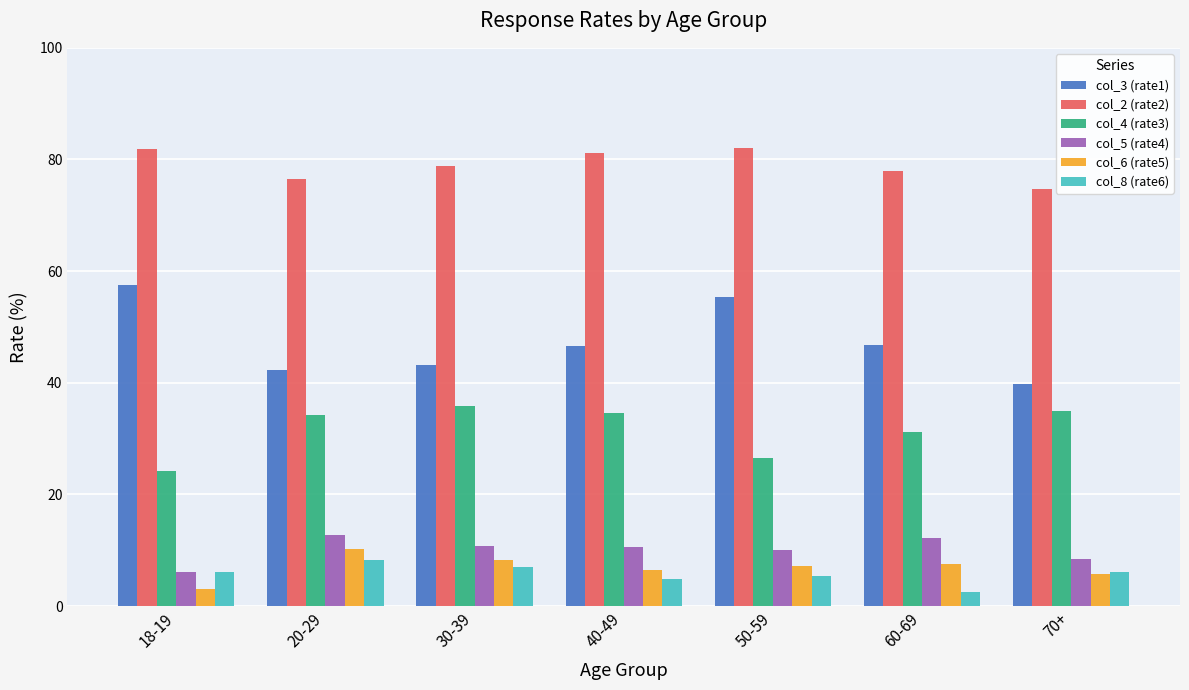

Which series changed the most between 40-49 and 60-69?

col_4 (rate3)